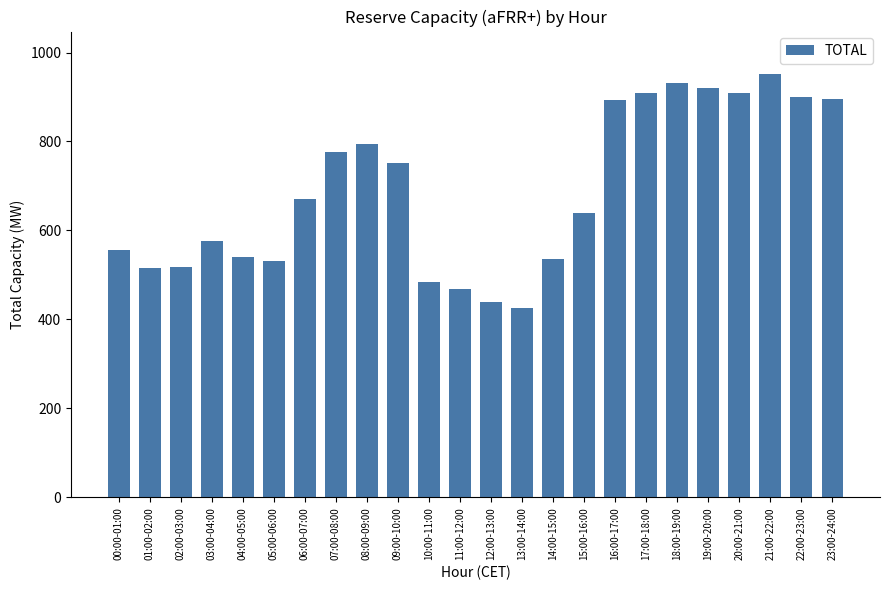

How many data points are above 671?

12